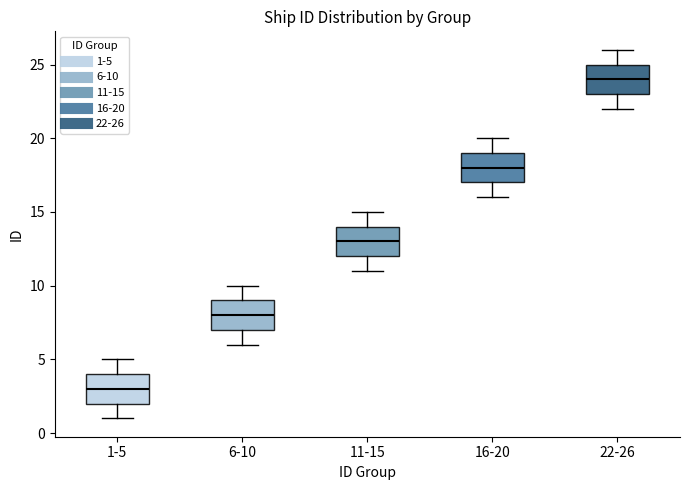

Reading left to right, transcribe this box plot: for each box, give where its median line is, the range the box spans, and where its two whiskers end, as read against the y-axis. The values are not printed on the chart, so give them approximately, as read against the axis.

1-5: median 3, box 2 to 4, whiskers 1 to 5
6-10: median 8, box 7 to 9, whiskers 6 to 10
11-15: median 13, box 12 to 14, whiskers 11 to 15
16-20: median 18, box 17 to 19, whiskers 16 to 20
22-26: median 24, box 23 to 25, whiskers 22 to 26